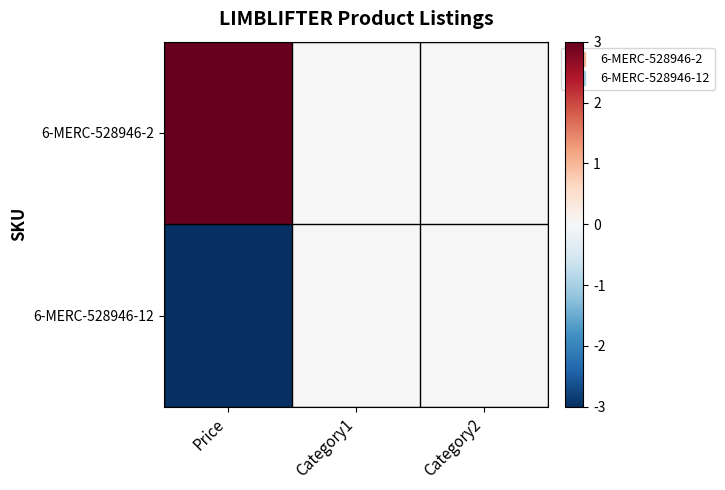

Between Category1 and Category2, which is larger?

Category1